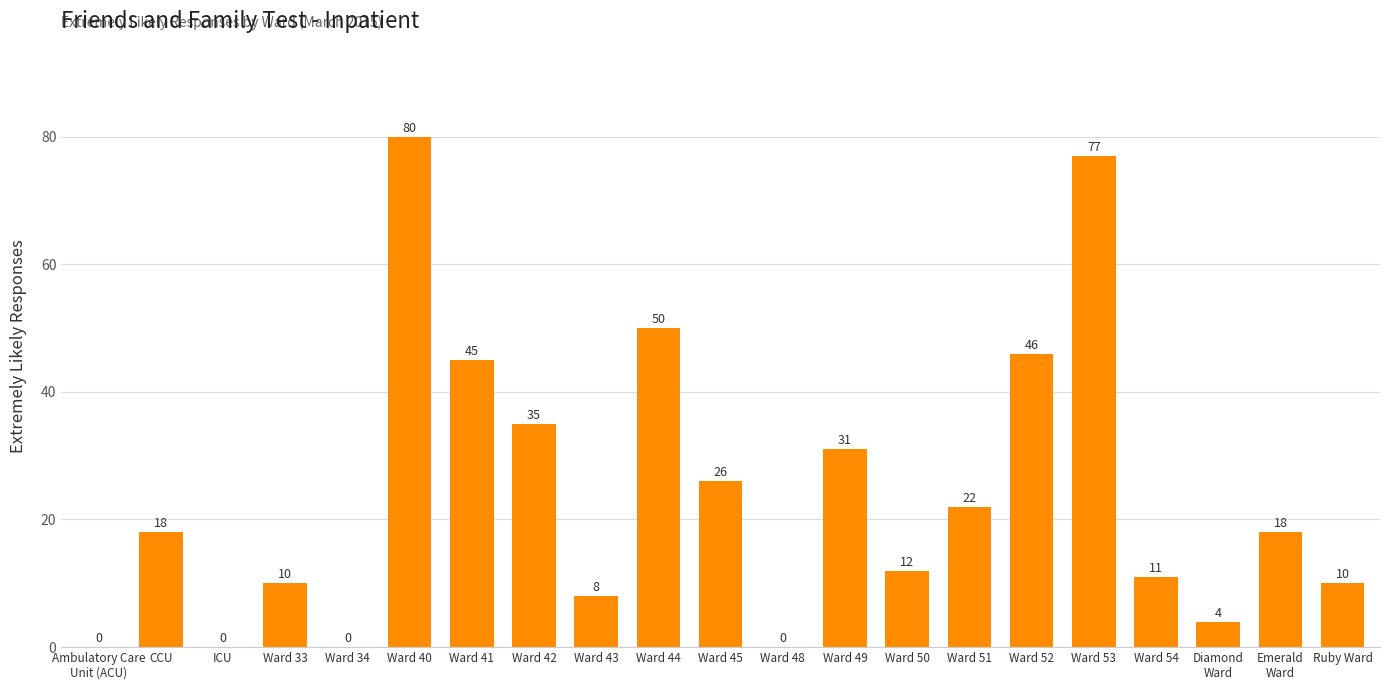

Reading left to right, transcribe all the data shown in this chart.

0	18	0	10	0	80	45	35	8	50	26	0	31	12	22	46	77	11	4	18	10